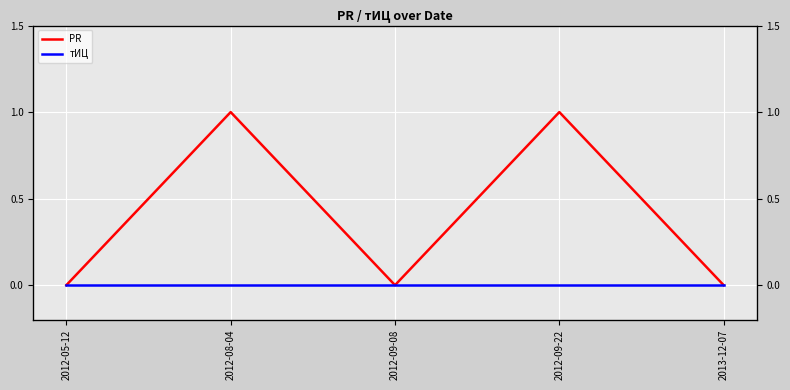

Reading left to right, extract all data points from this chart.

PR: 0	1	0	1	0
тИЦ: 0	0	0	0	0